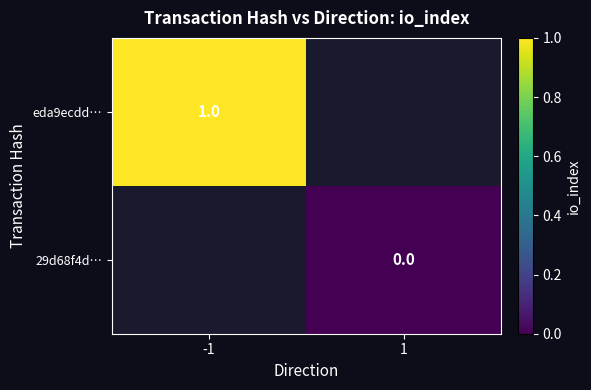

The eda9ecdd… series shows 1 at -1. True or false?

True